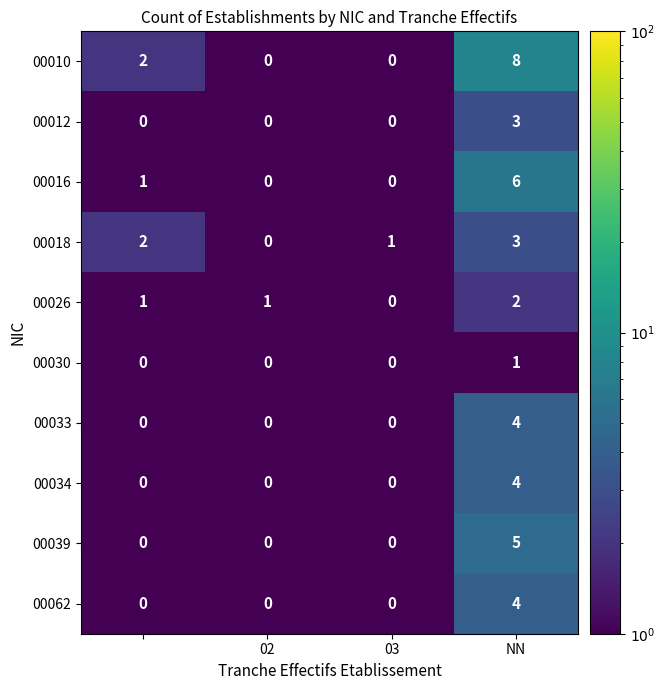

Count the 00034 values in the range 0 to 4.

4